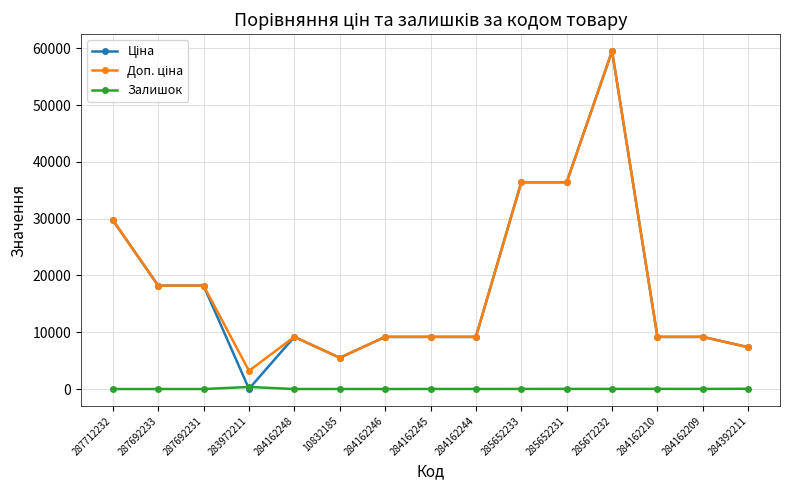

At how many categories does at least one series exceed 26664?

4